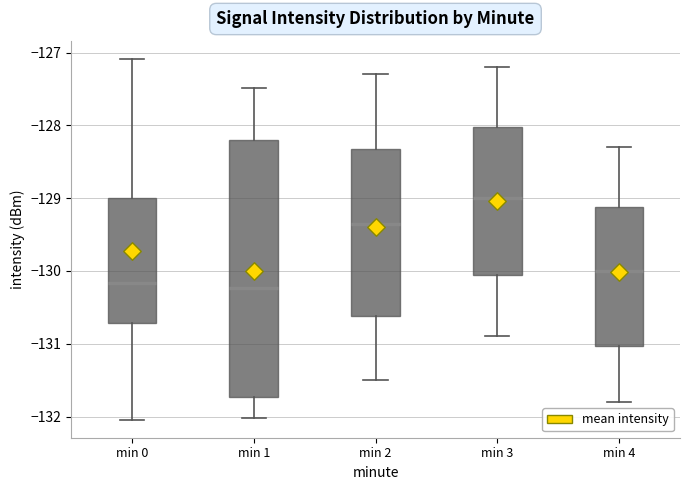

Which box's median line is the highest?

min 3